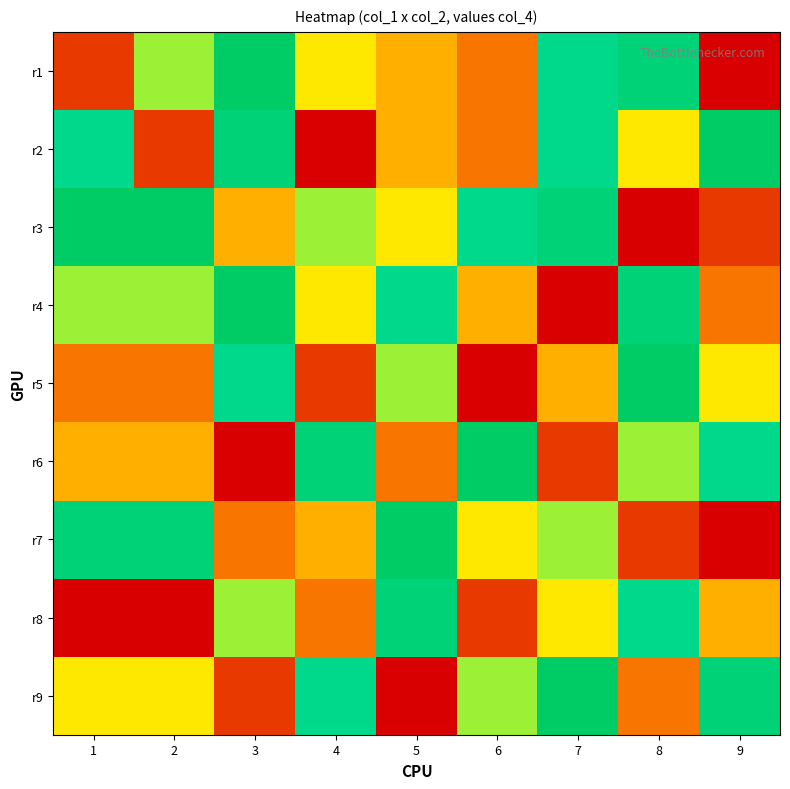

Between 1 and 9, which series saw the biggest shift?

r3